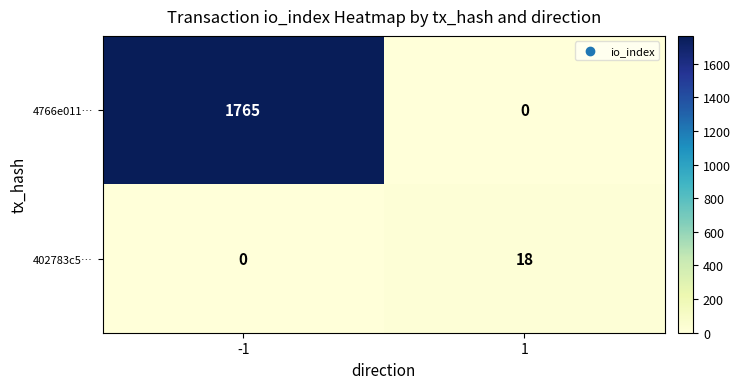

Which series has the largest range (max minus min)?

4766e011…